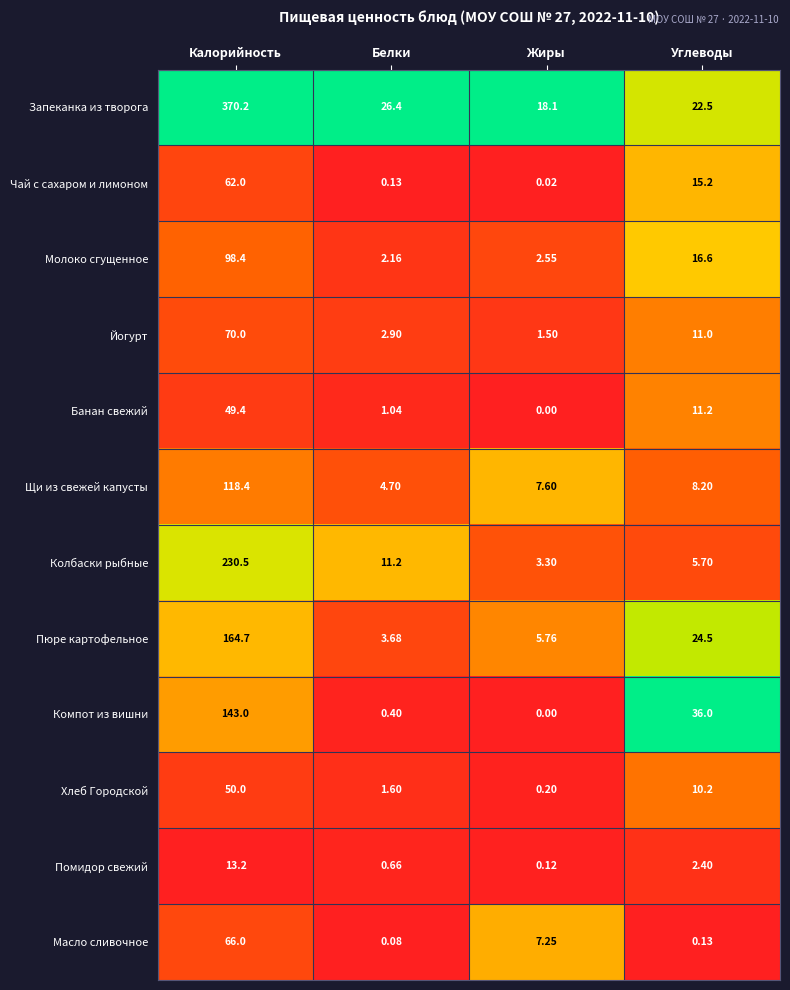

Which category has the highest value in the Молоко сгущенное series?

Калорийность